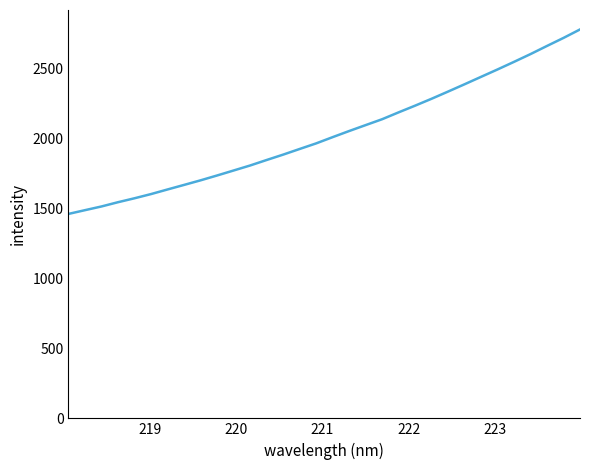

True or false: there are more than 2 points higher than both neighbors.

False